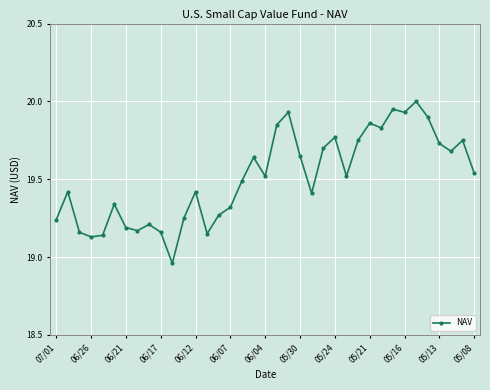

Is this an area chart (filled region under the line)?

No